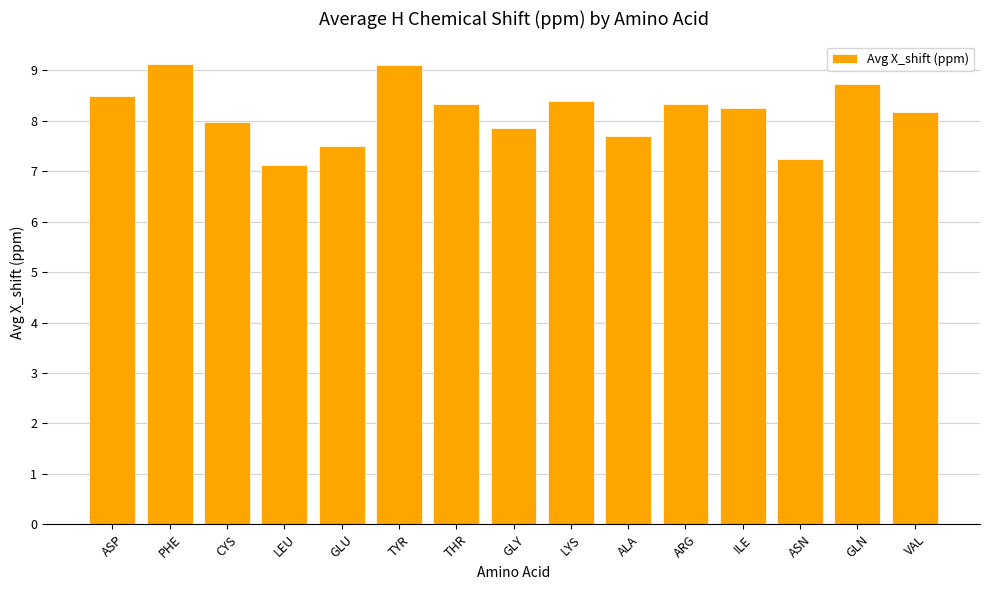

How many distinct data groups are displayed?

1